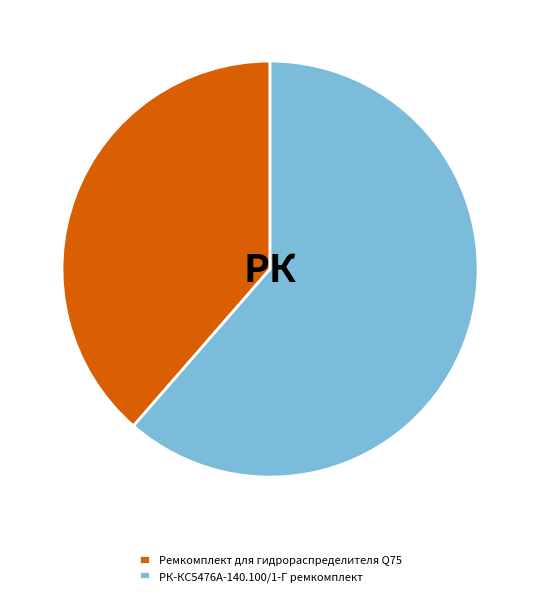

What is the ratio of the value at РК-КС5476А-140.100/1-Г ремкомплект to the value at Ремкомплект для гидрораспределителя Q75?

1.6